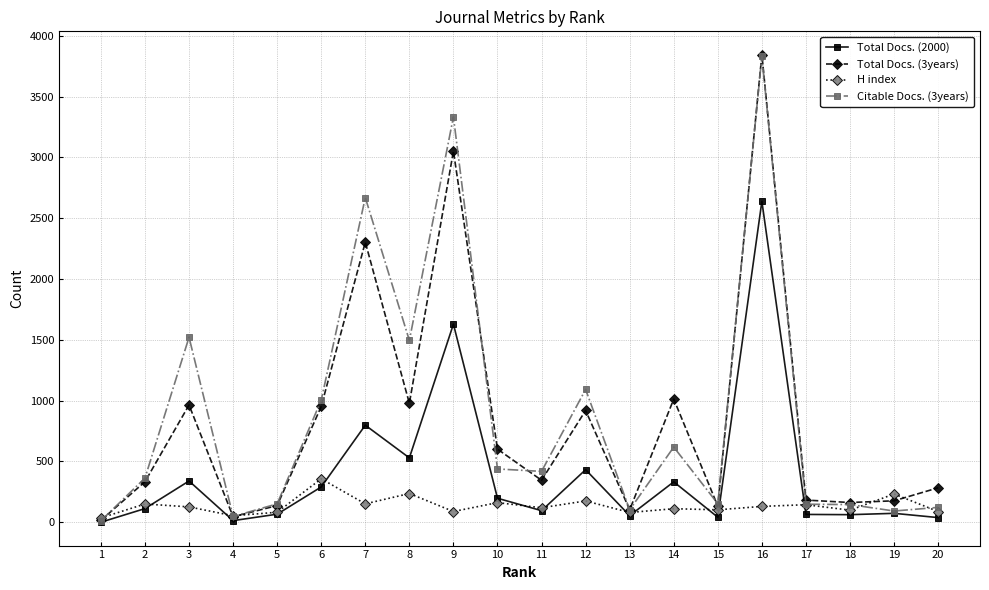

What is the greatest value displayed?

3845